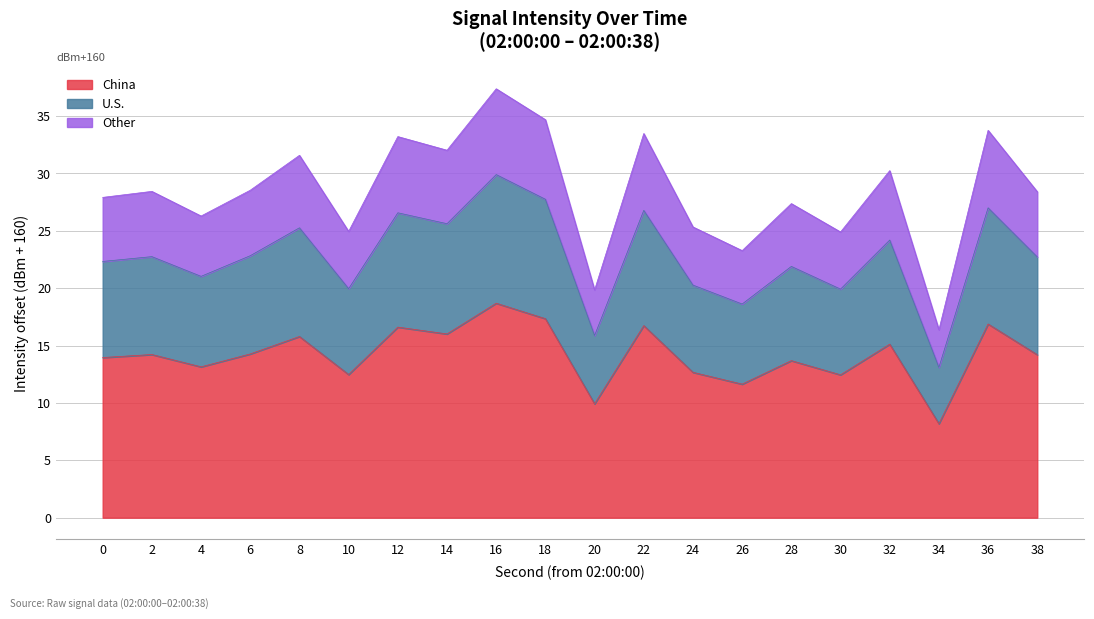

Approximately how many times larger is the value at 24 compared to 2?

0.9